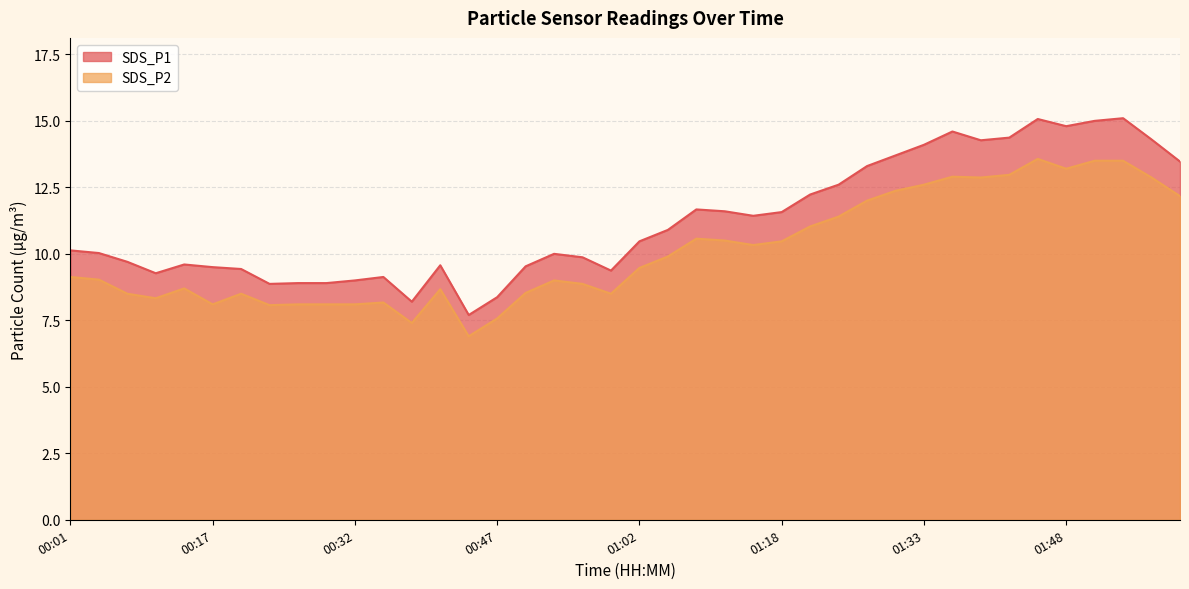

What is the maximum value for SDS_P2?

13.6